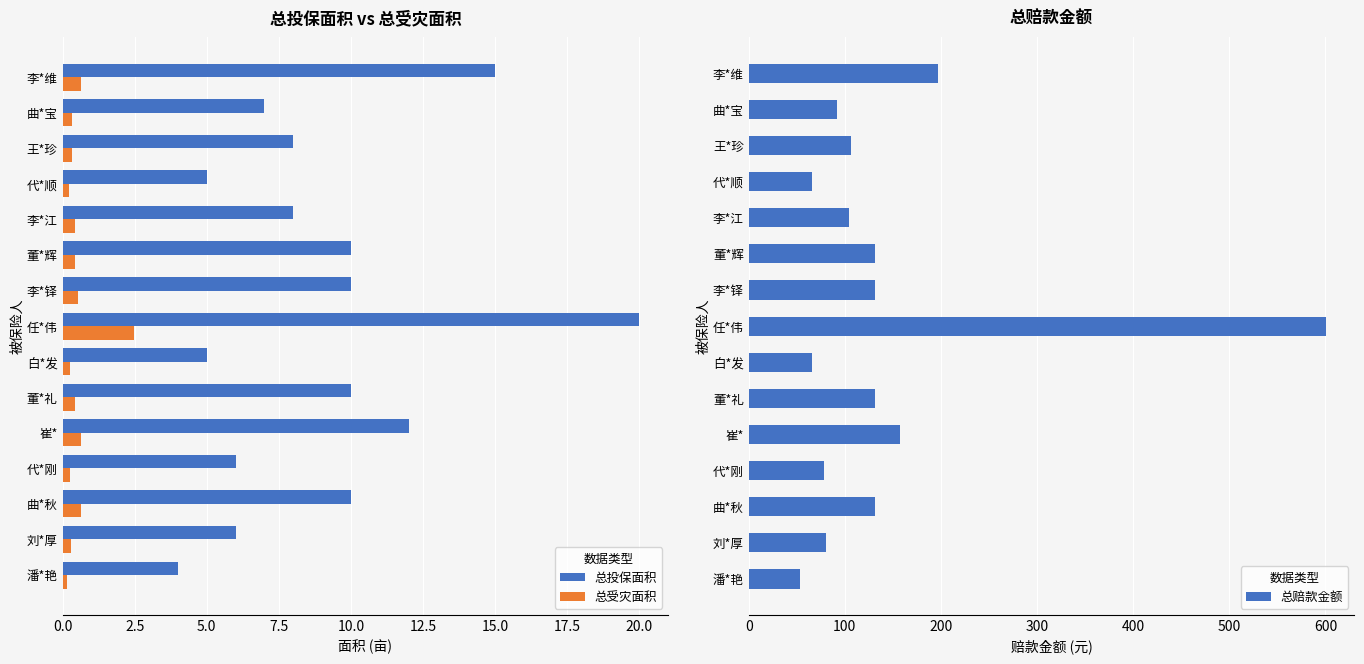

What is the difference between the maximum and minimum values in the 总投保面积 series?

16.0